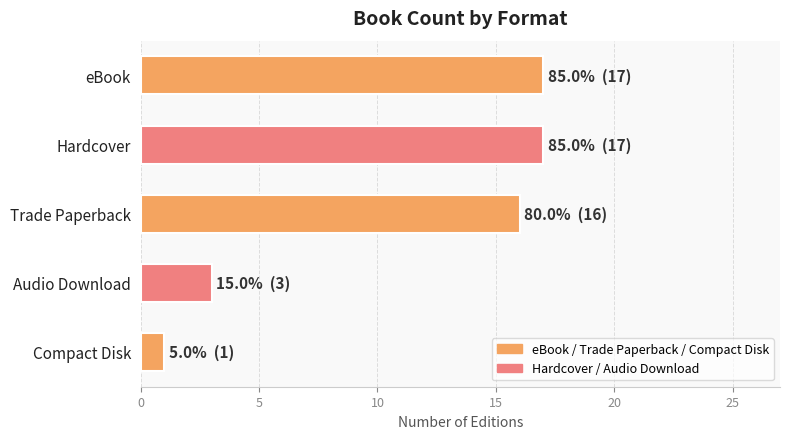

Reading top to bottom, list all the values displayed in this chart.

17	17	16	3	1